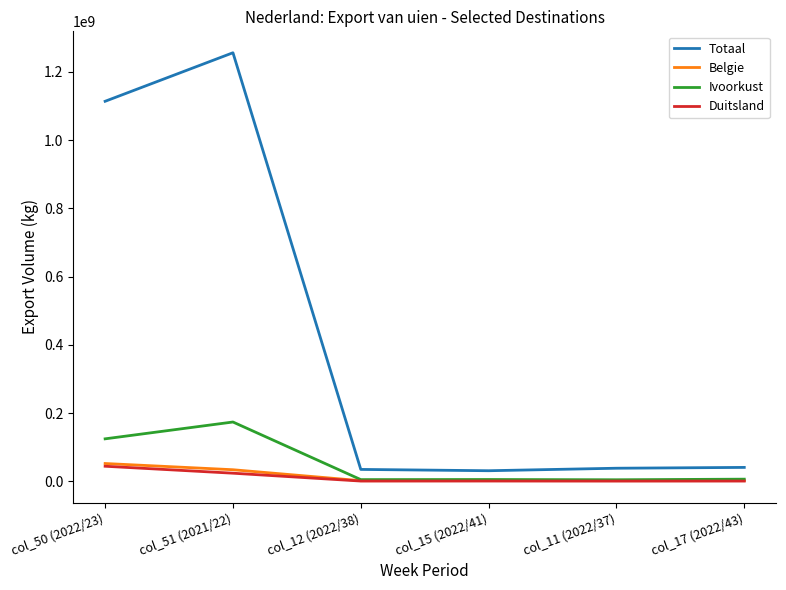

Which series changed the most between col_51 (2021/22) and col_11 (2022/37)?

Totaal